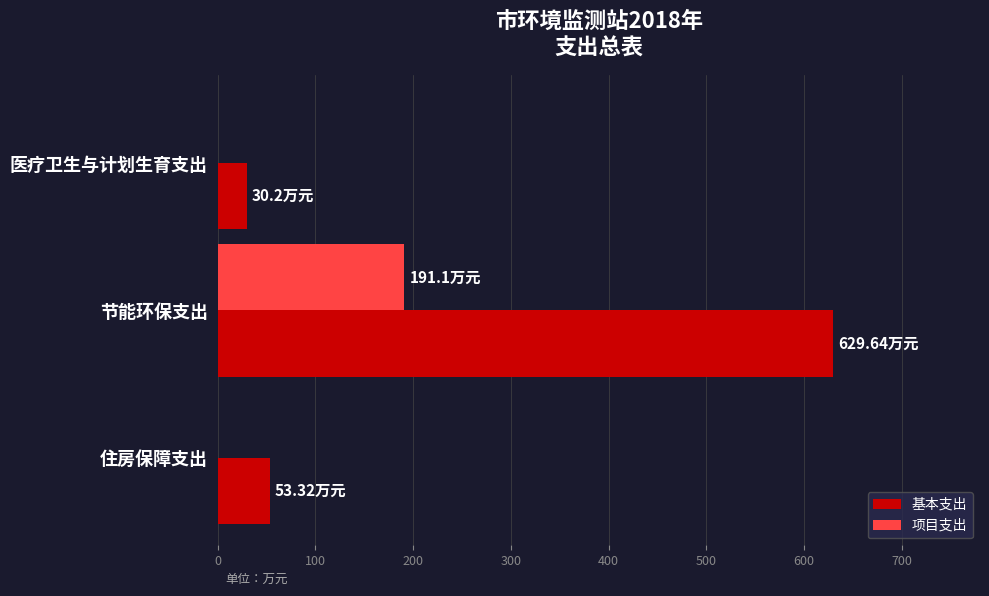

What are all the series names shown in the legend?

基本支出, 项目支出